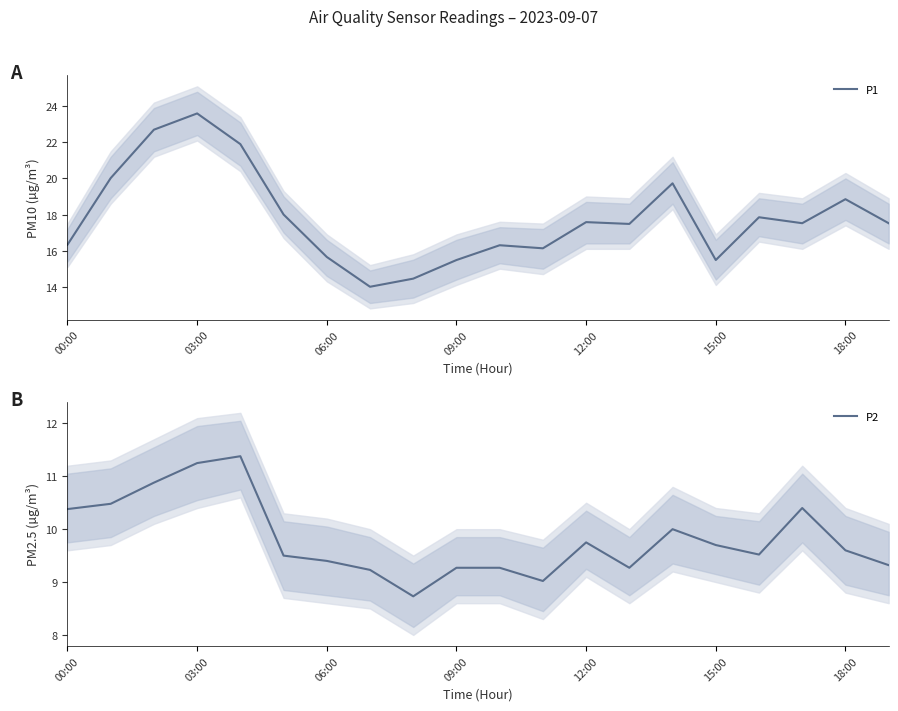

Which category has the lowest value across all series?

8